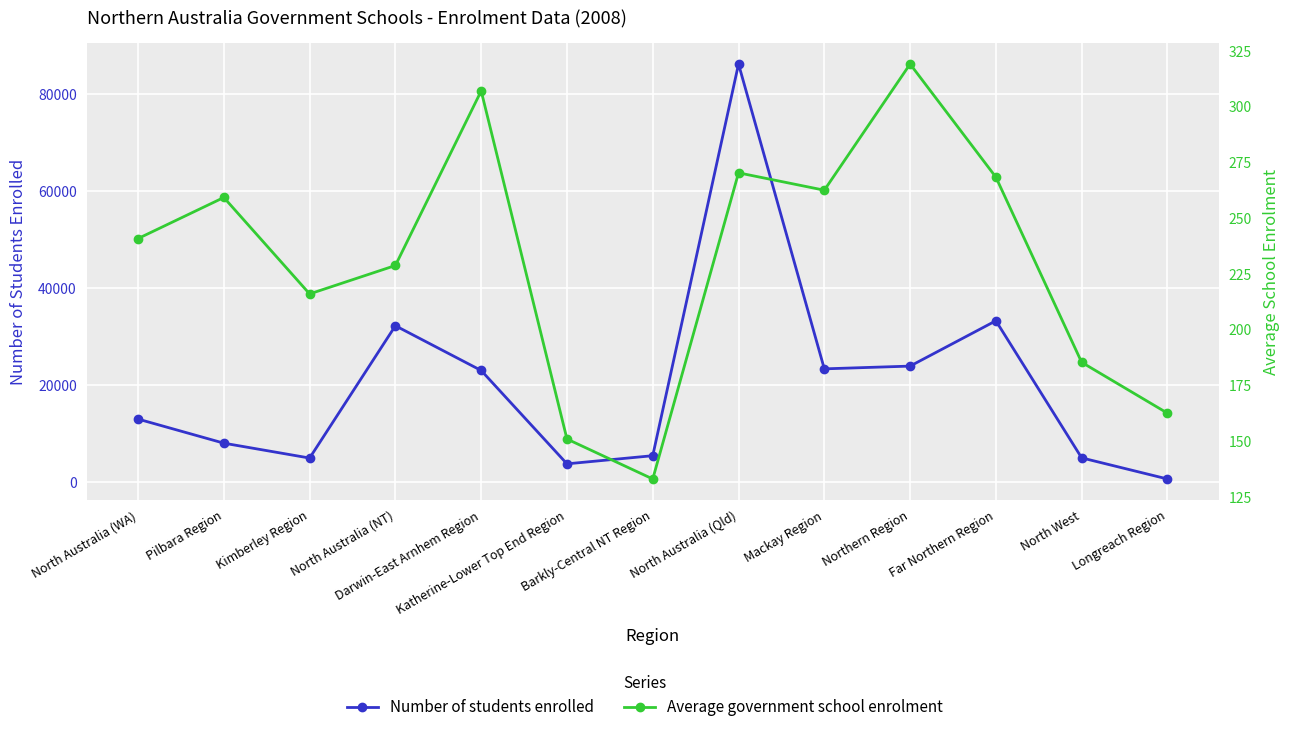

True or false: Number of students enrolled and Average government school enrolment intersect in this chart.

False